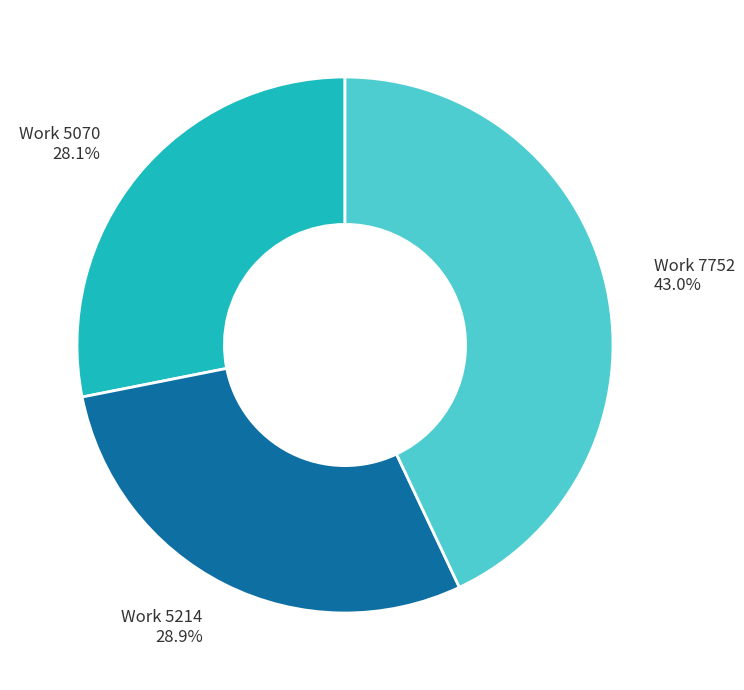

What percentage is the Work 5070 slice, to the nearest percent?

28%